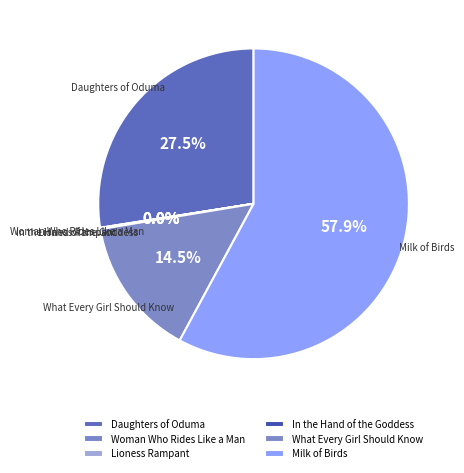

Is What Every Girl Should Know the majority of the pie?

No